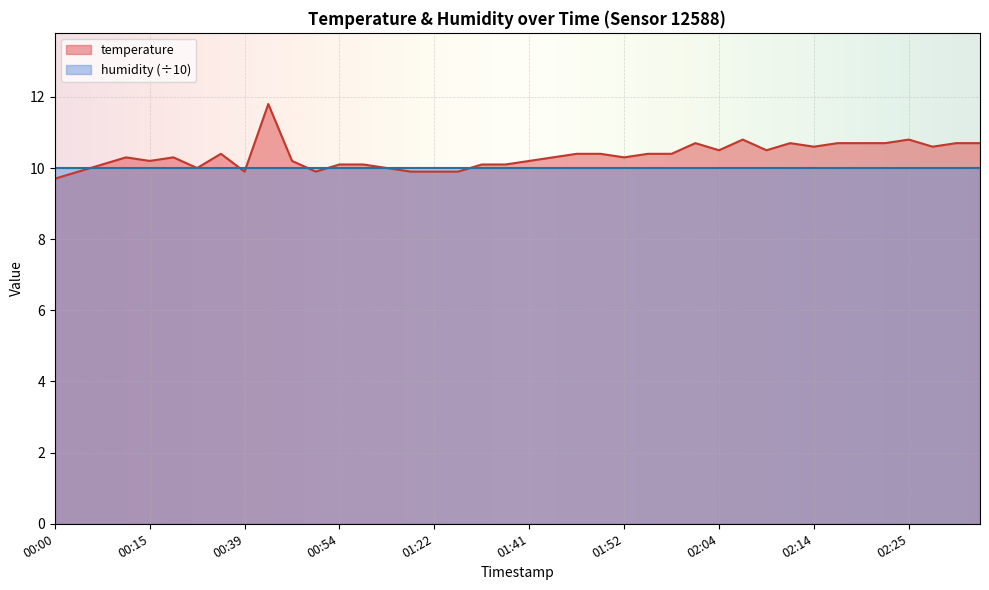

What is the minimum value shown in the chart?

9.7